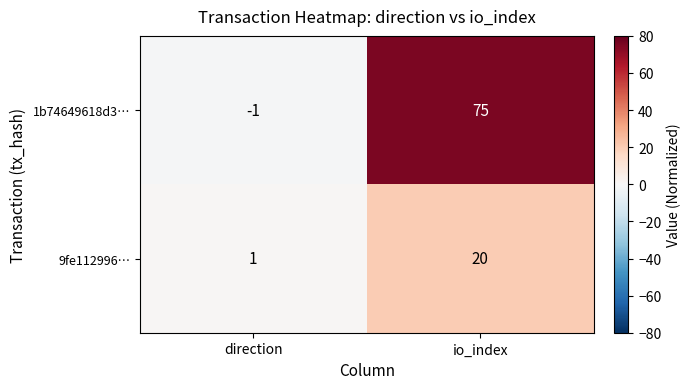

What value does the 9fe112996… series have at io_index, to the nearest 5?

20